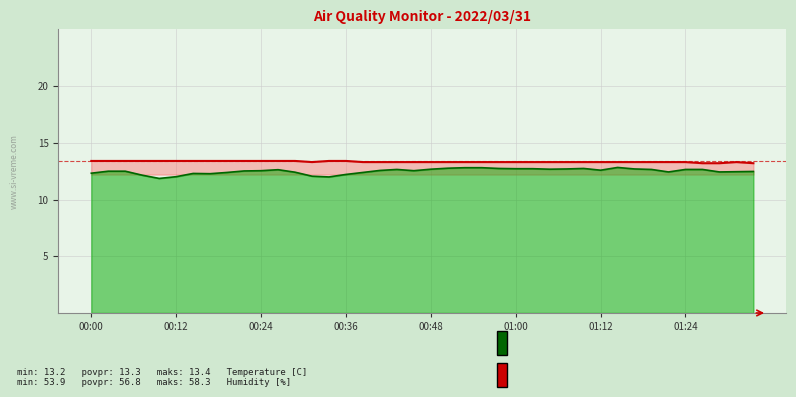

Reading left to right, transcribe all the data shown in this chart.

Temperature [C]: 13.4	13.4	13.4	13.4	13.4	13.4	13.4	13.4	13.4	13.4	13.4	13.4	13.4	13.3	13.4	13.4	13.3	13.3	13.3	13.3	13.3	13.3	13.3	13.3	13.3	13.3	13.3	13.3	13.3	13.3	13.3	13.3	13.3	13.3	13.3	13.3	13.2	13.2	13.3	13.2
Humidity [%]: 12.3	12.5	12.5	12.1	11.9	12.0	12.3	12.3	12.4	12.5	12.5	12.6	12.4	12.1	12.0	12.2	12.4	12.6	12.7	12.5	12.7	12.8	12.8	12.8	12.7	12.7	12.7	12.7	12.7	12.7	12.6	12.8	12.7	12.7	12.4	12.7	12.7	12.4	12.5	12.5